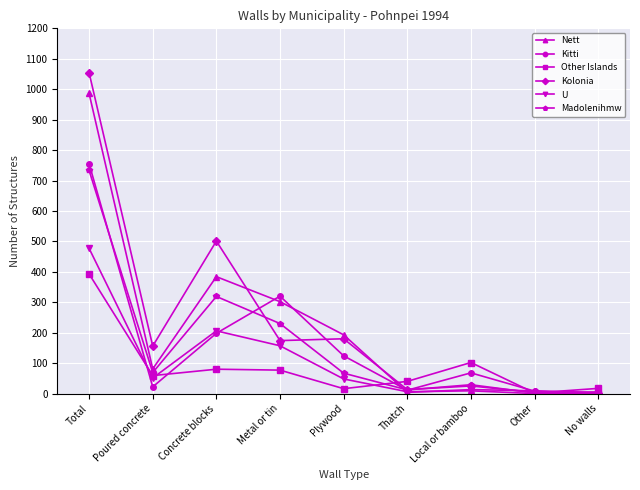

What is the sum of all U values?

954